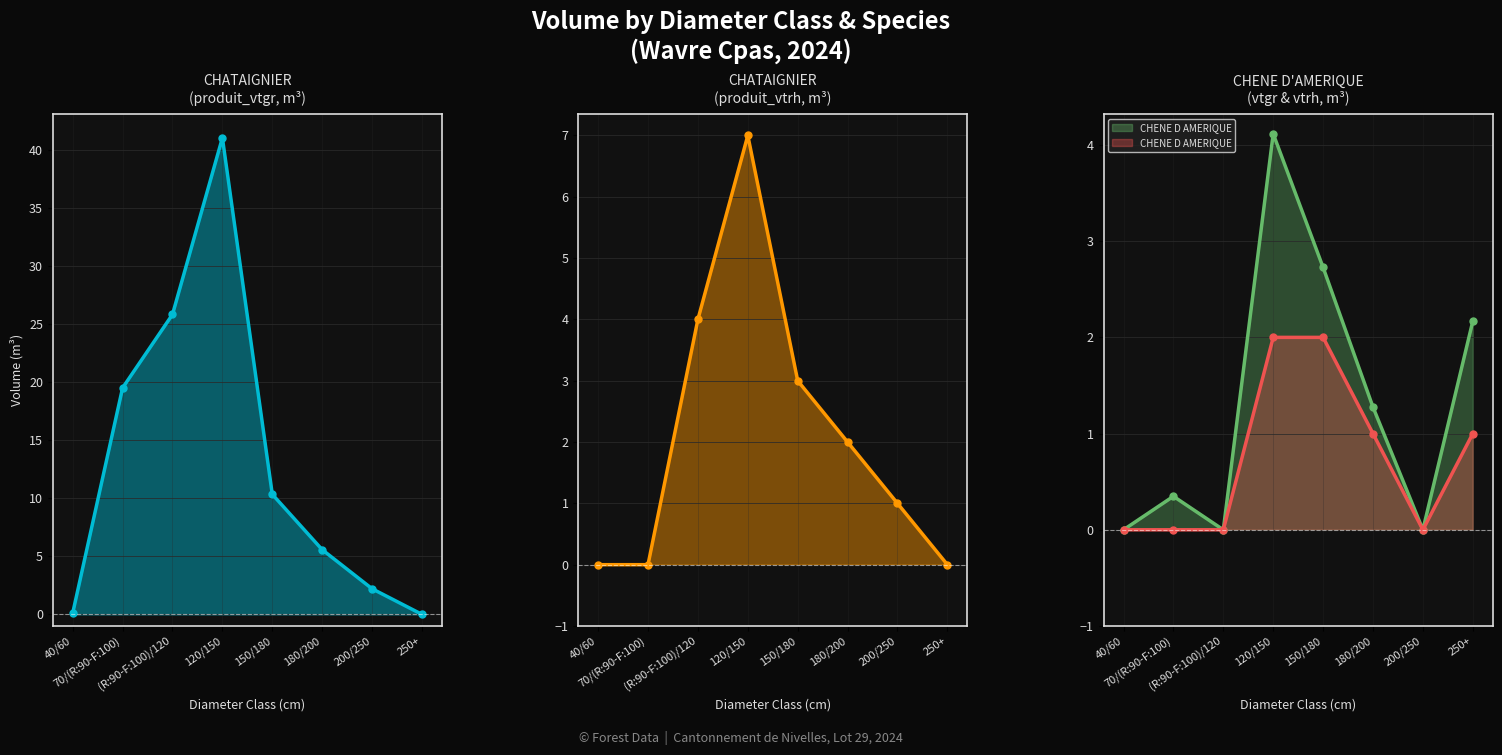

How many values in the produit_vtrh (CHATAIGNIER) (line) series exceed 2?

3